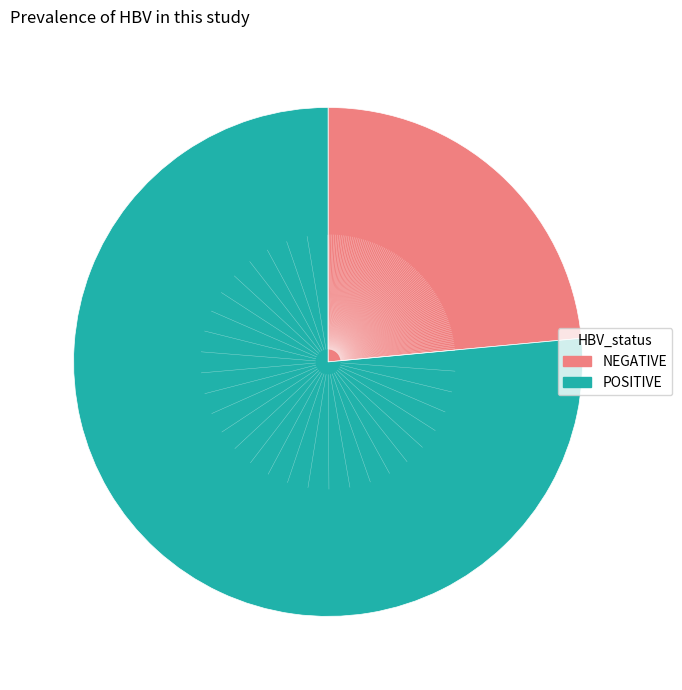

What is the largest slice in the pie chart?

POSITIVE